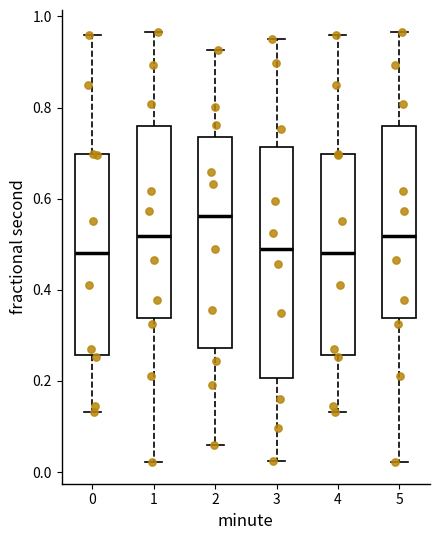

Where is the lower edge of the box at x = 4 on the y-axis? The values are not printed on the chart, so give them approximately, as read against the axis.

0.26